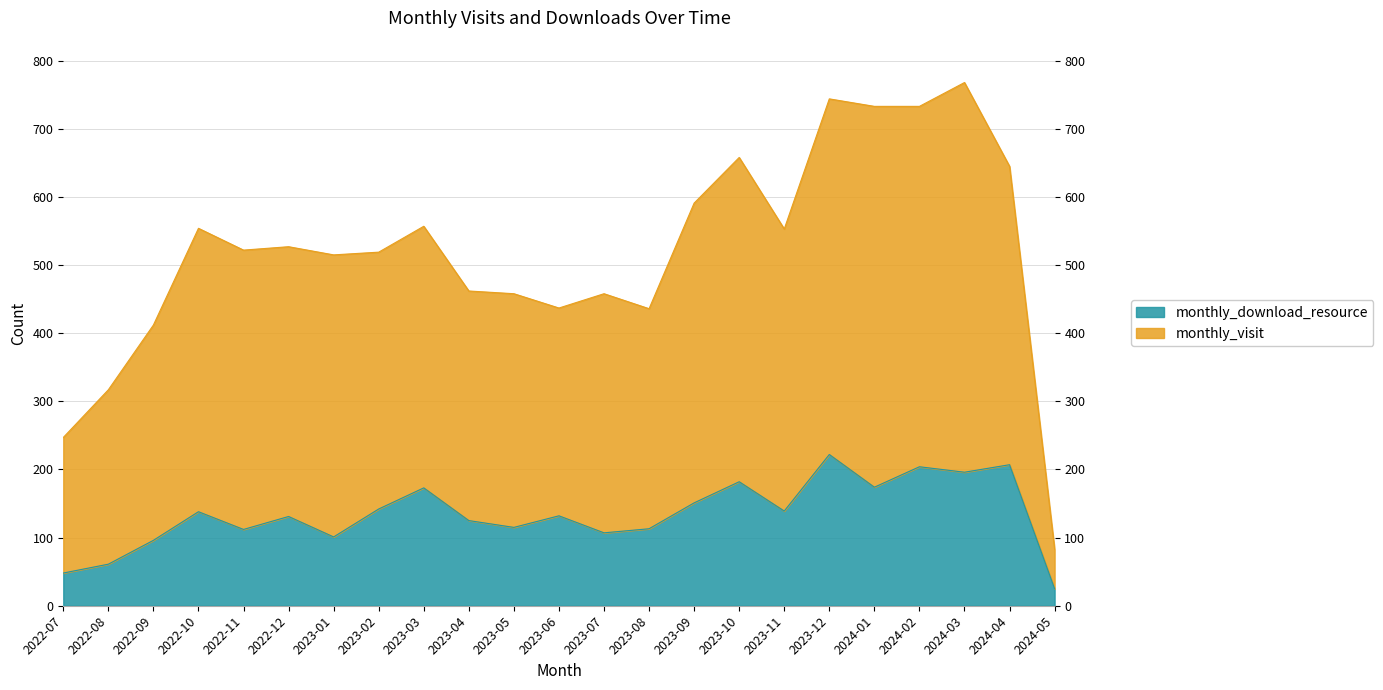

Where is monthly_download_resource nearest to the value 123?

2023-04